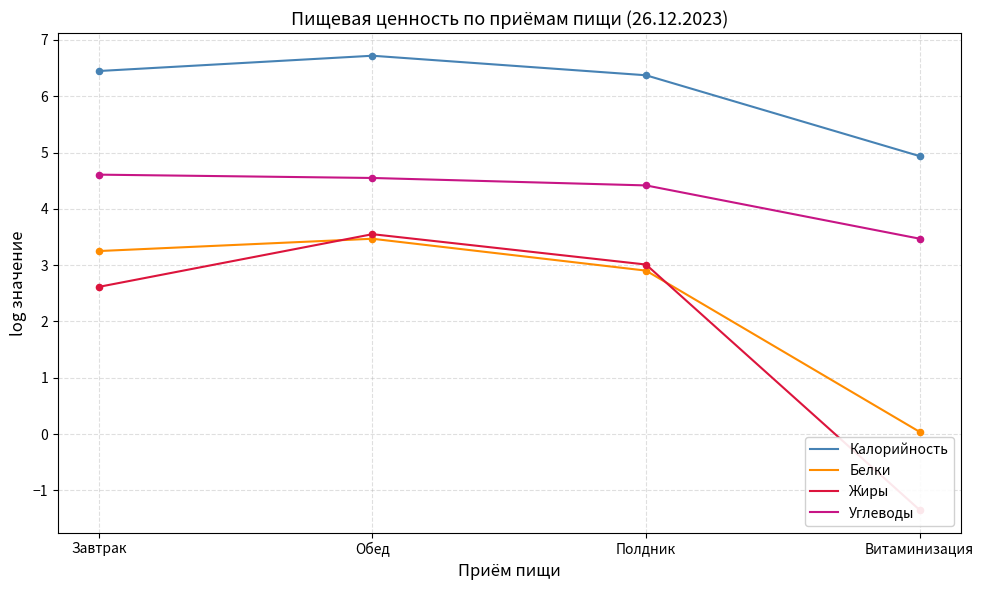

Which series has the largest total across all categories?

Калорийность